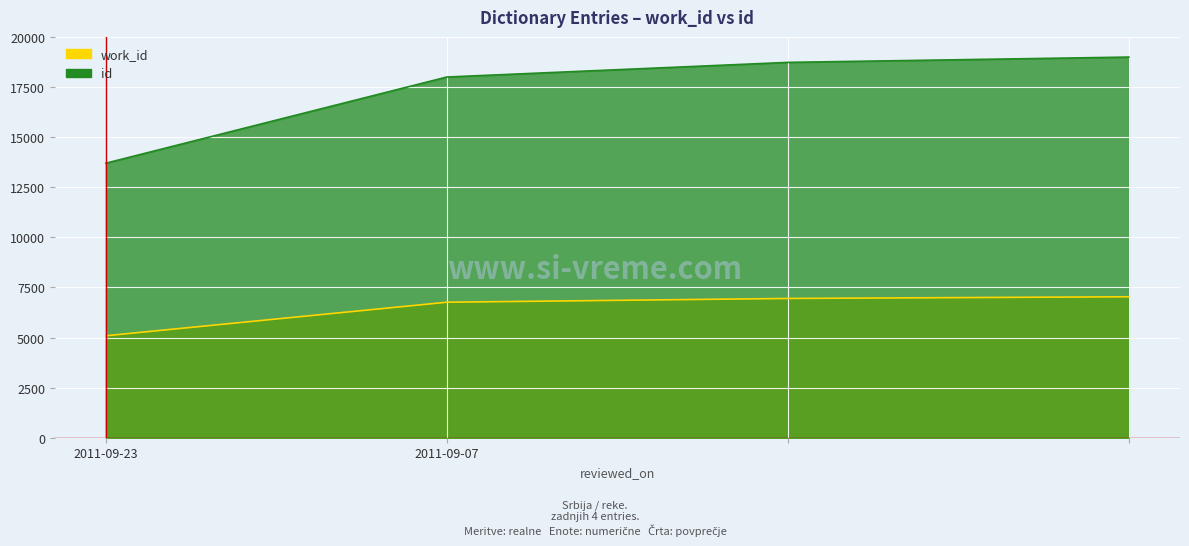

What is the difference between the maximum and minimum values in the work_id series?

1945